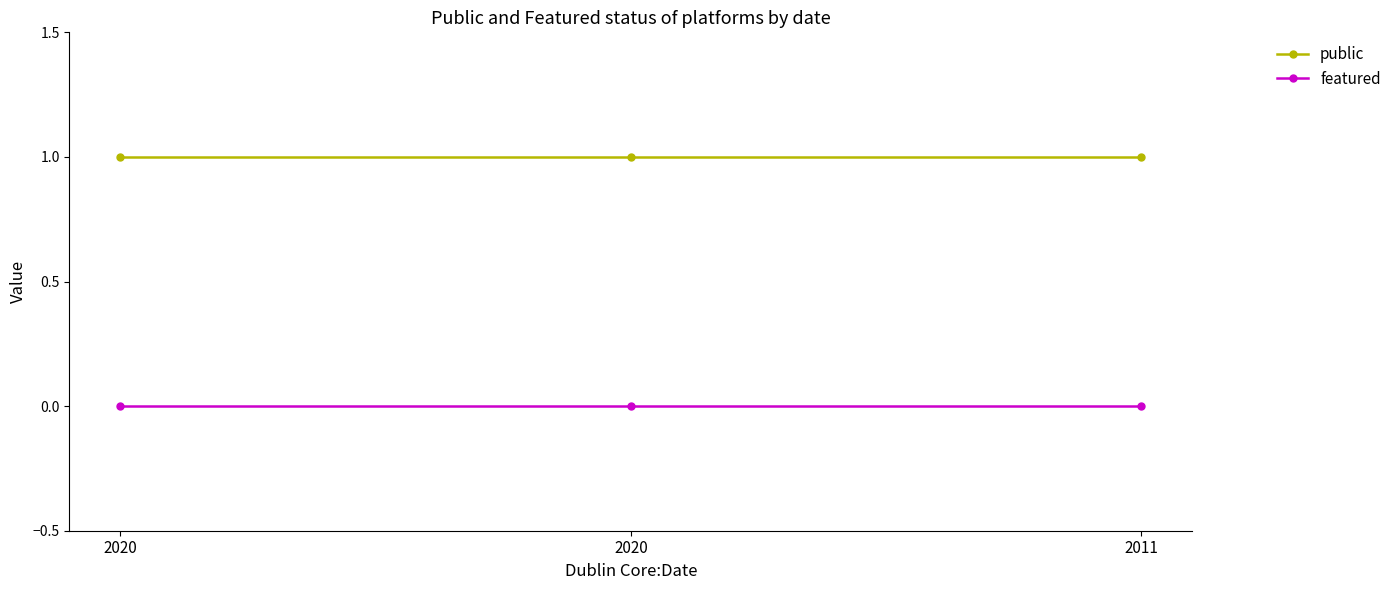

What is the sum of the public values at 2020 and 2011?

2